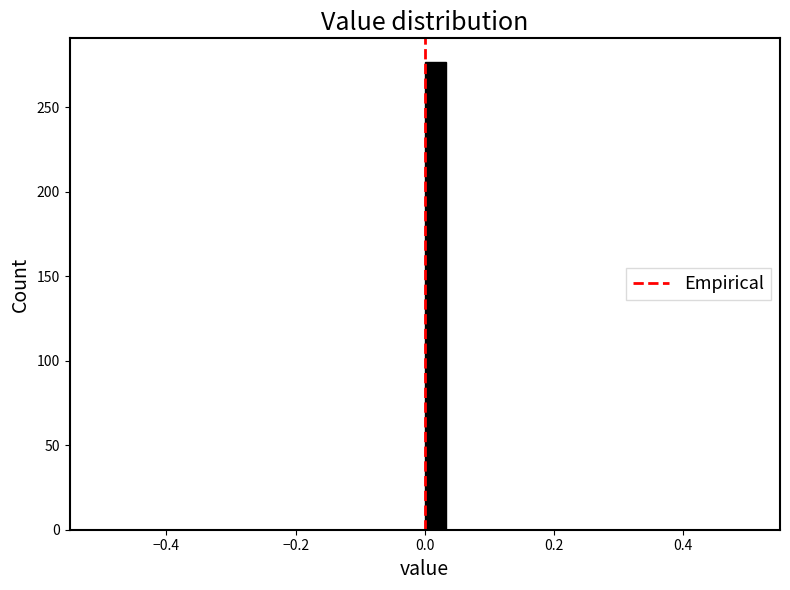

Read against the x-axis, roughly where is the centre of the tallest bar?

0.02